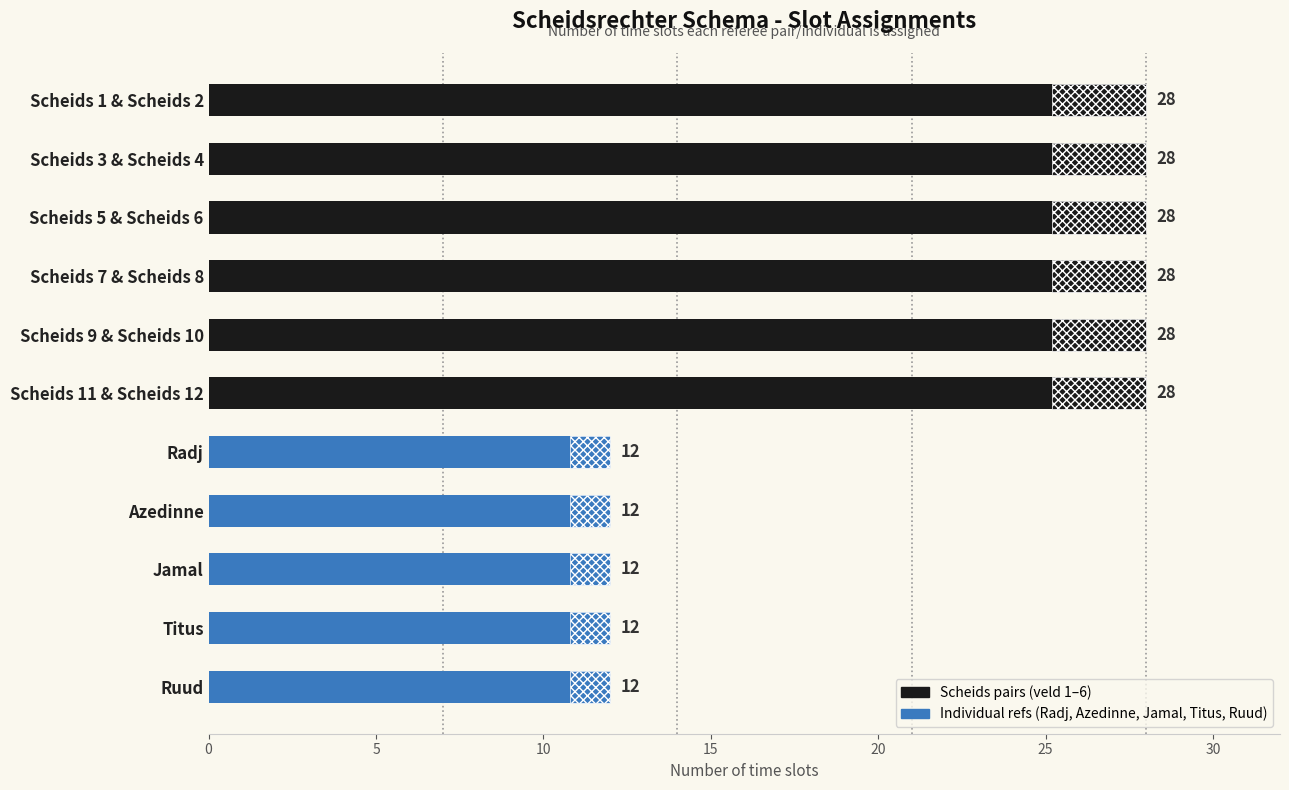

Are the bars grouped side by side (vs. stacked)?

No